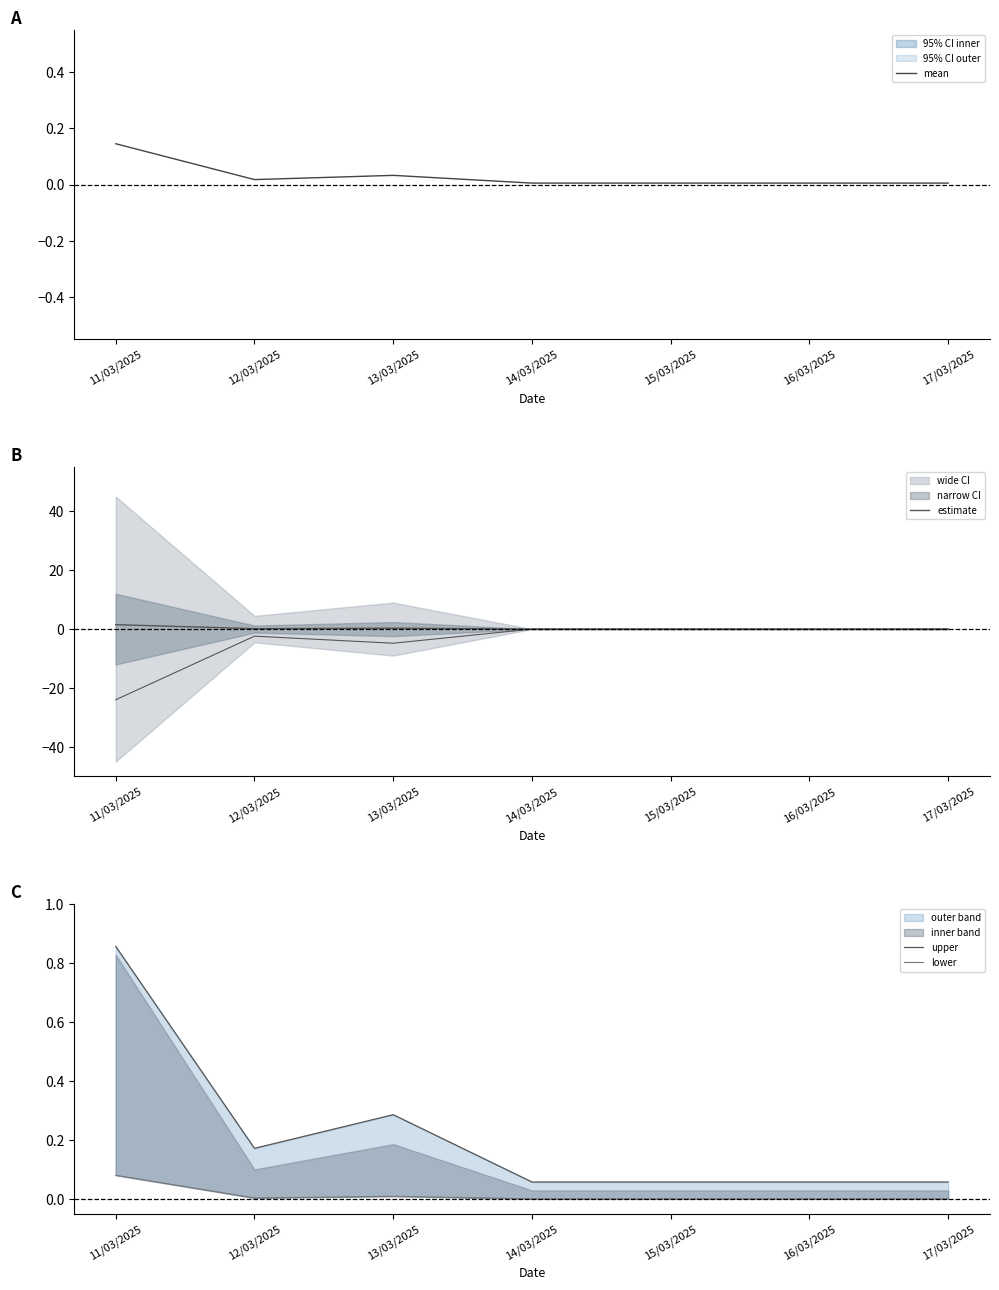

What is the difference between the maximum and minimum values in the estimate series?

1.5